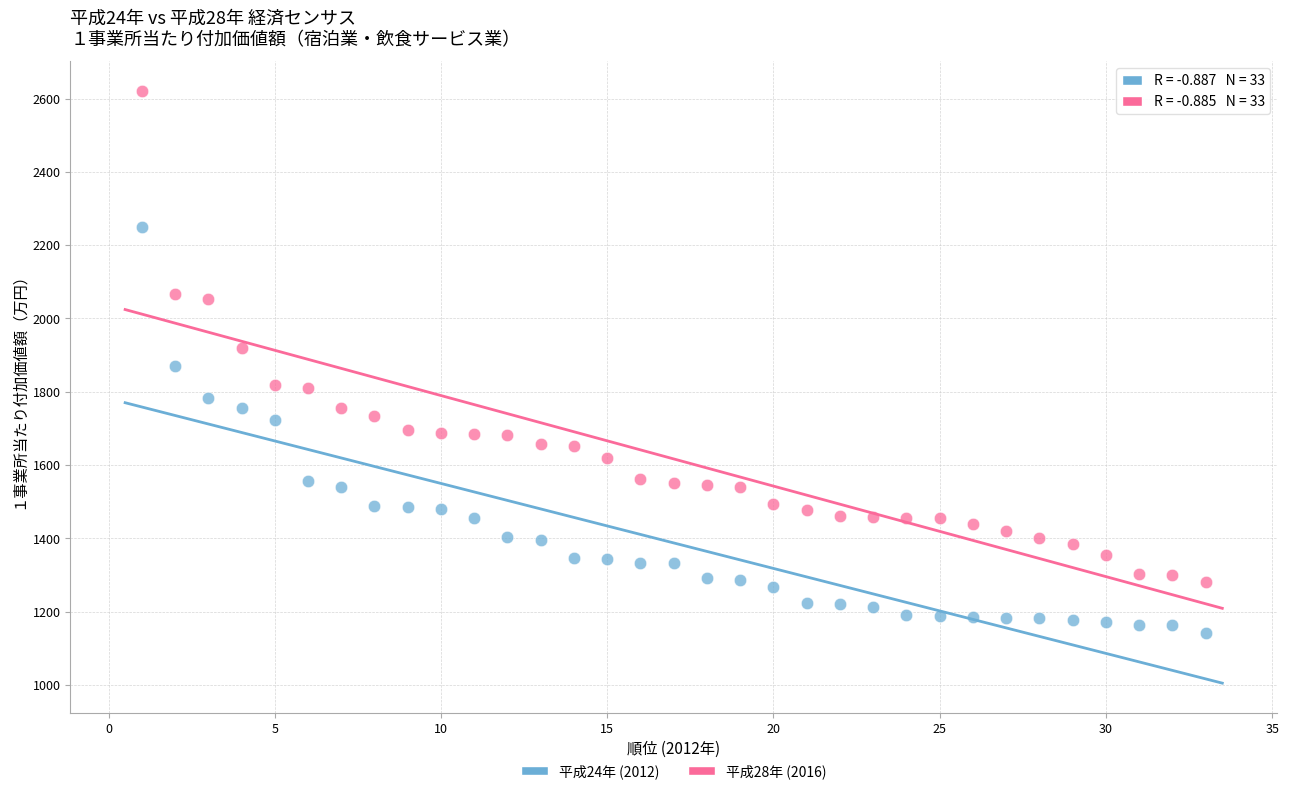

Which series has the widest spread of Y values?

平成28年 (2016)